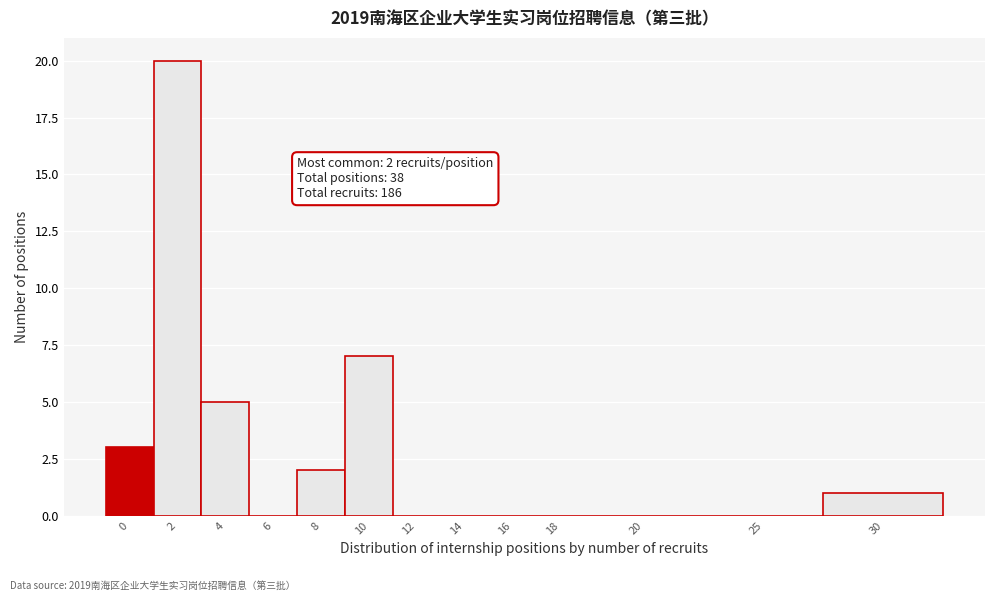

Reading left to right, what are all the values shown in this chart?

0=3	2=20	4=5	6=0	8=2	10=7	12=0	14=0	16=0	18=0	20=0	25=0	30=1